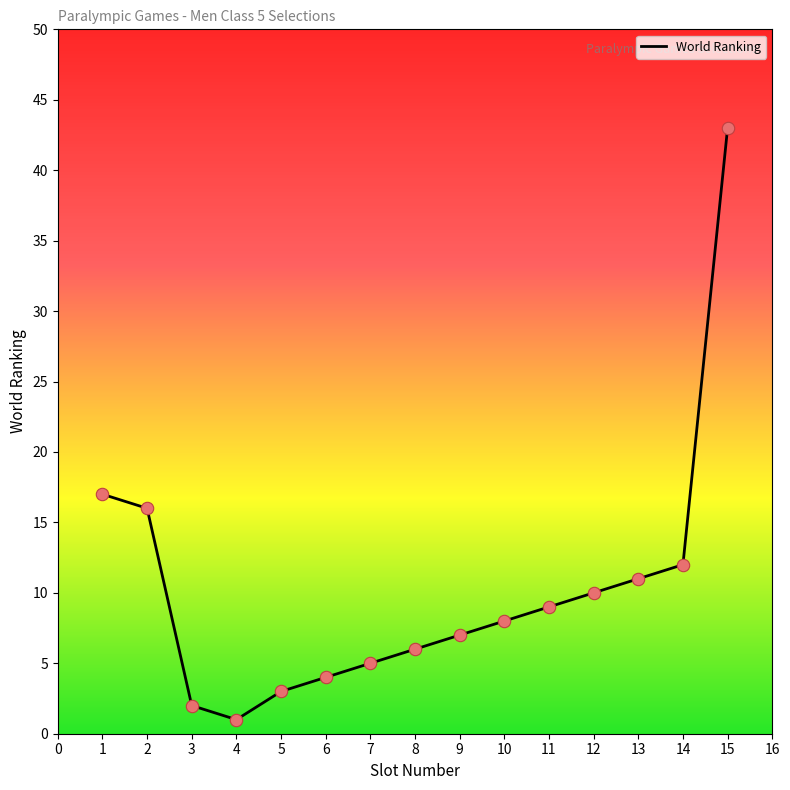

What is the ratio of the value at 8 to the value at 2?

0.4